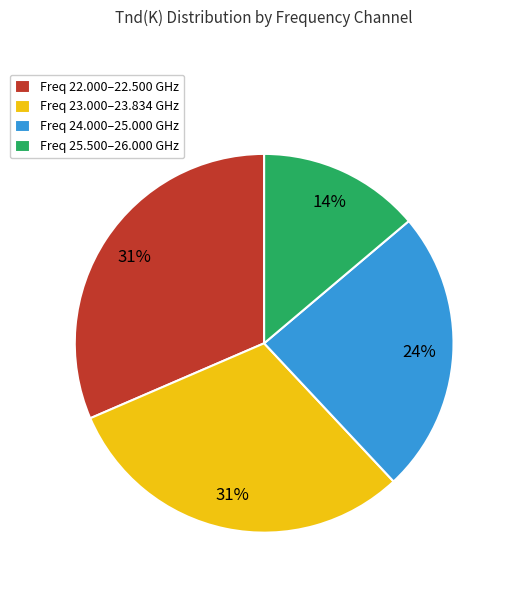

Does any single category account for the majority?

No